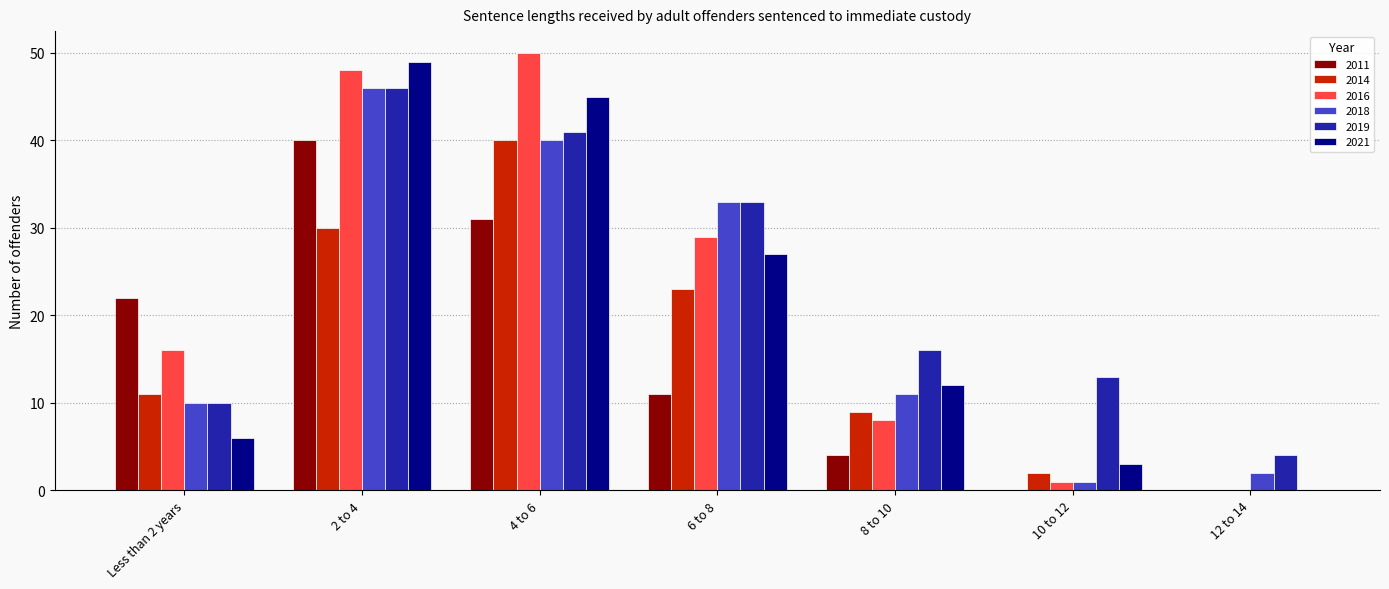

Are the bars grouped side by side (vs. stacked)?

Yes